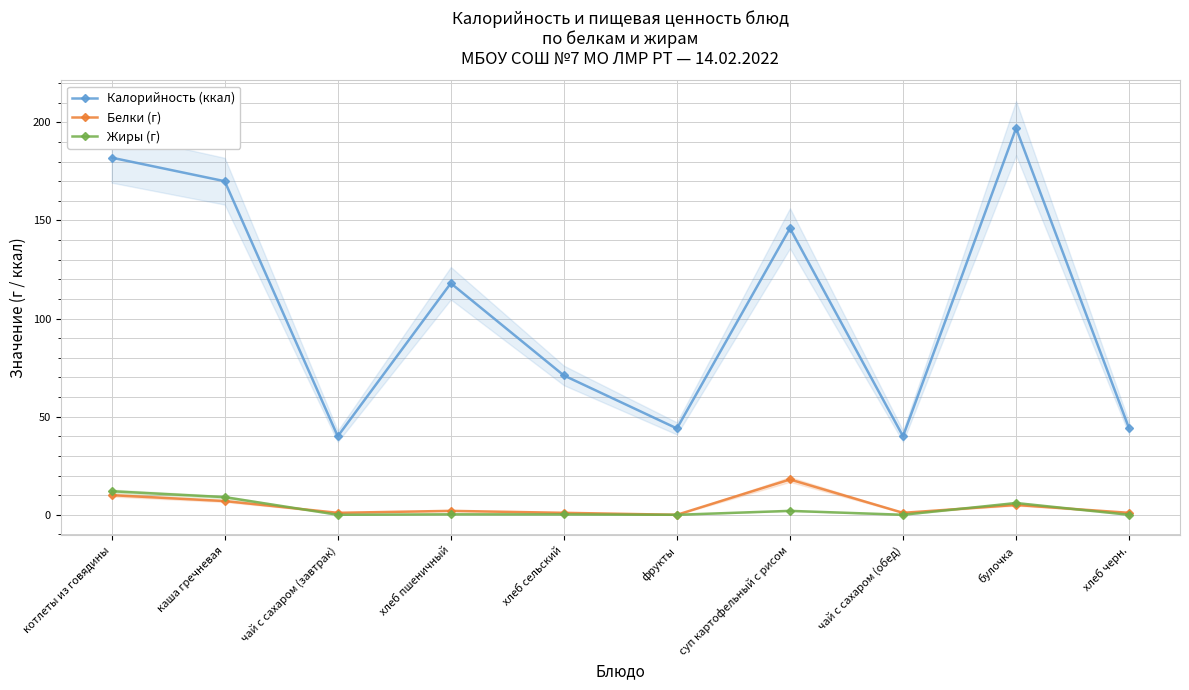

Where does the Белки (г) series first go above 2?

котлеты из говядины